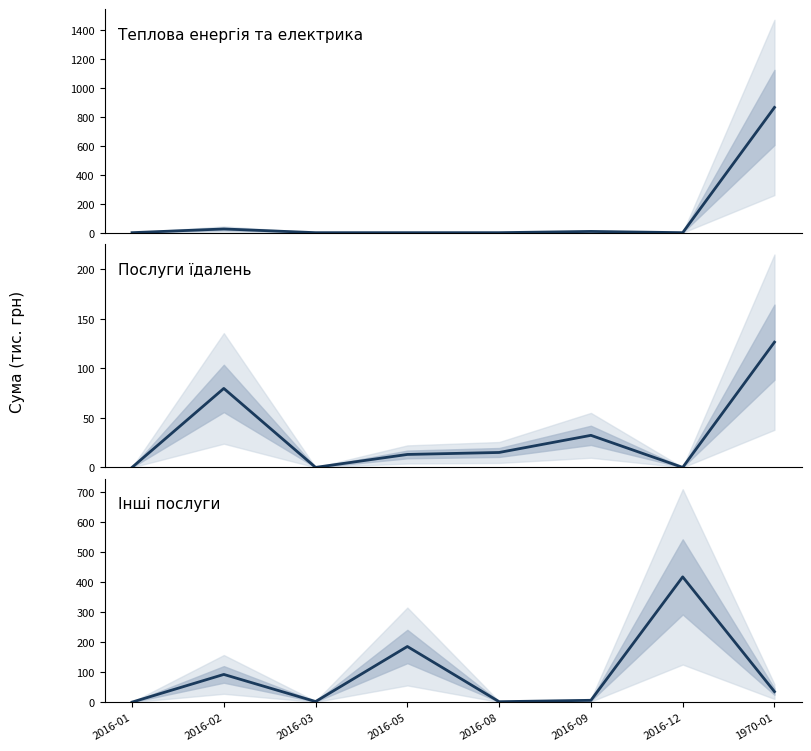

Which category has the lowest value across all series?

2016-01